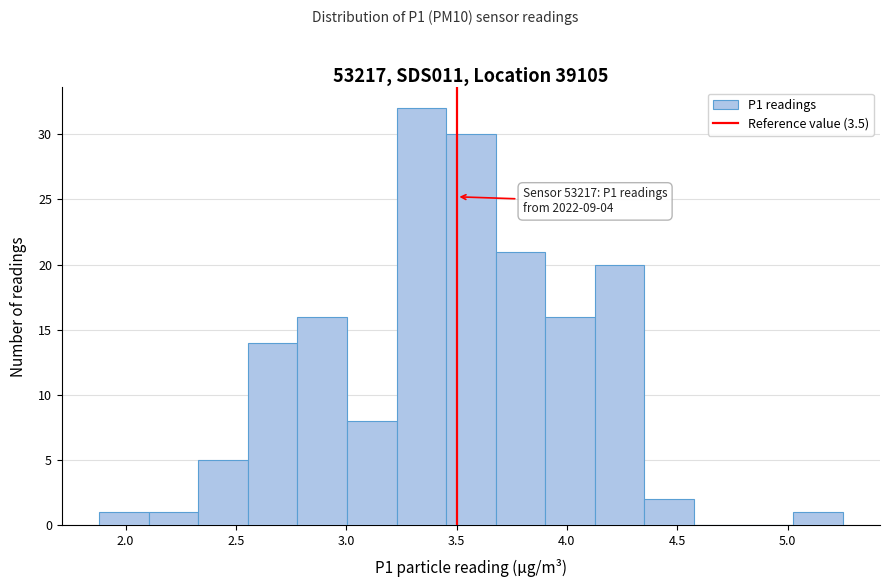

Which range on the x-axis has the tallest bar?

3.25 to 3.45